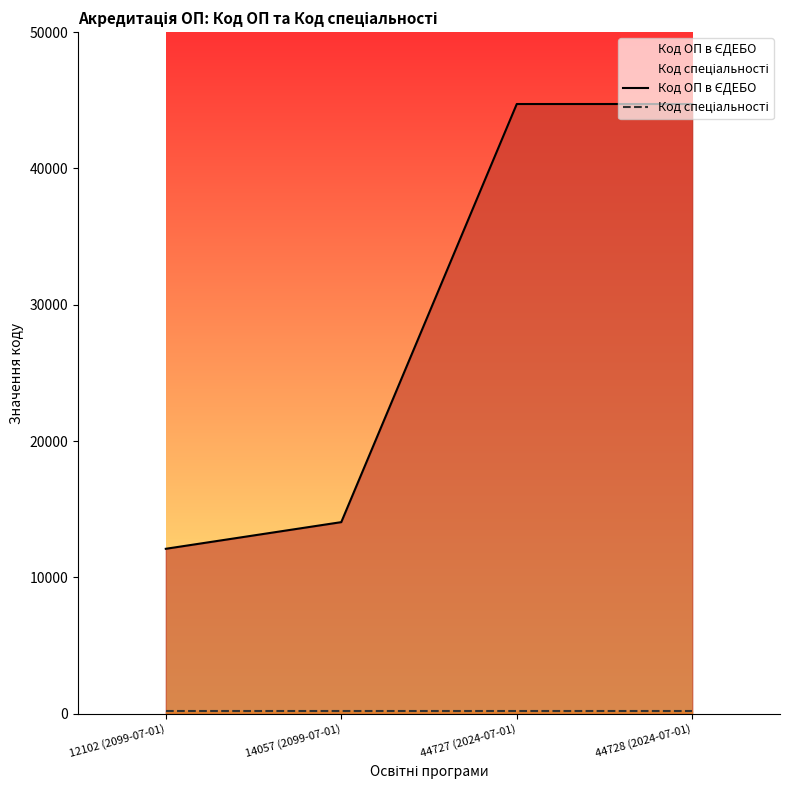

True or false: Код спеціальності and Код ОП в ЄДЕБО cross at least once.

False